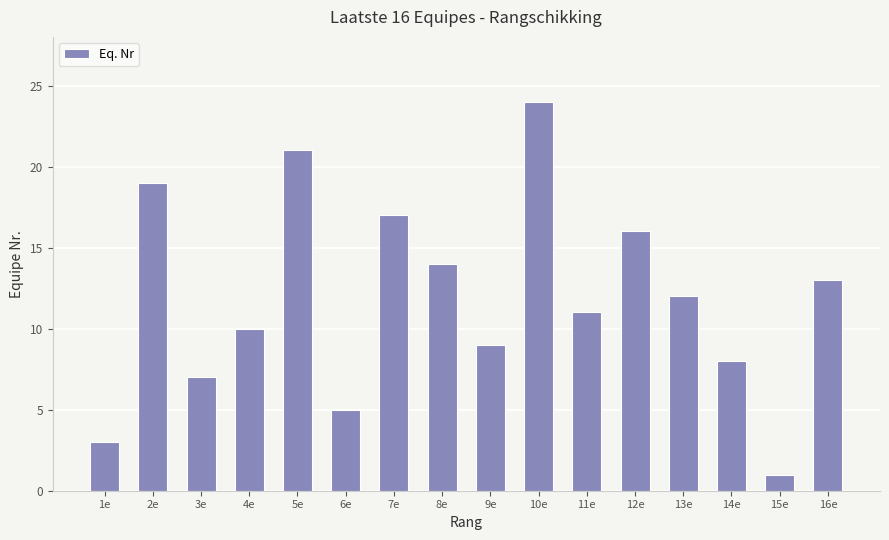

What is the average value?

12